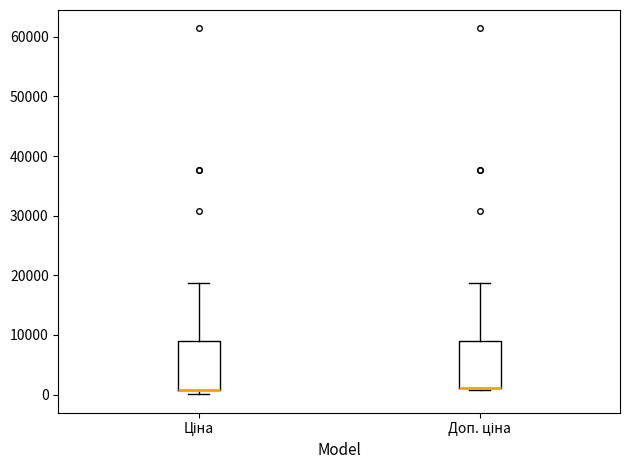

Reading left to right, read every box against the y-axis: the position of its median line, the range the box covers, and the ends of its whiskers. The values are not printed on the chart, so give them approximately, as read against the axis.

Ціна: median 1000 (drawn on the box's lower edge), box 1000 to 9000, whiskers 0 to 19000
Доп. ціна: median 1000 (drawn on the box's lower edge), box 1000 to 9000, whiskers 1000 (just below the box's lower edge) to 19000